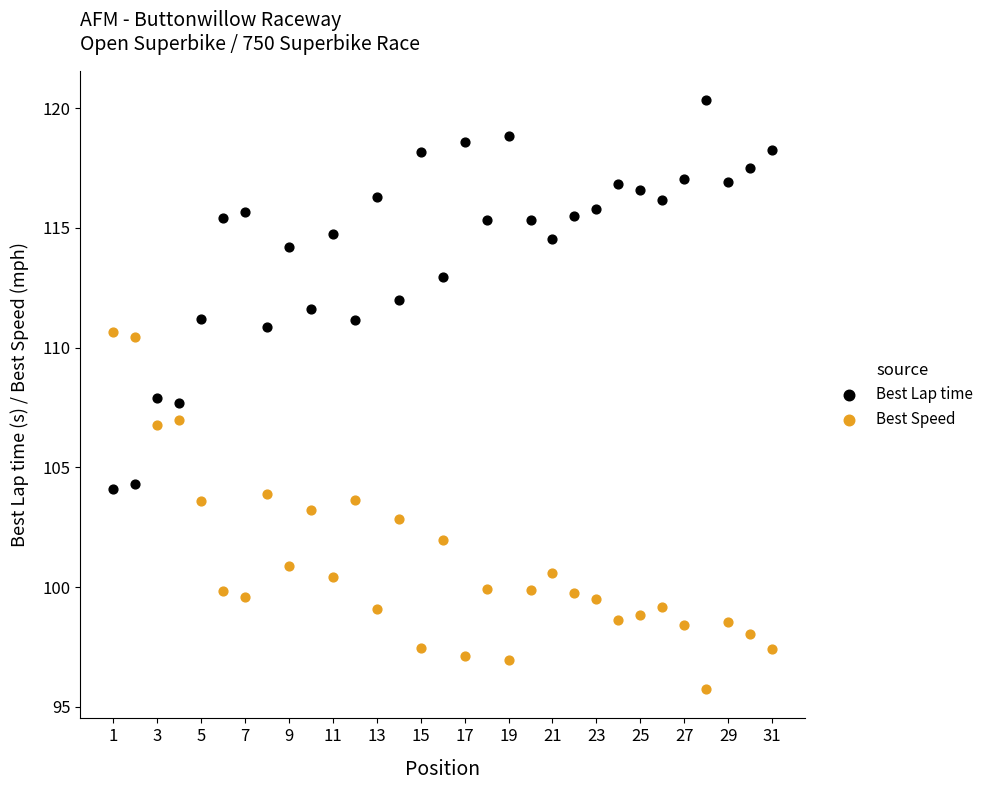

What is the X range (max minus min) for the scatter plot?

30.0